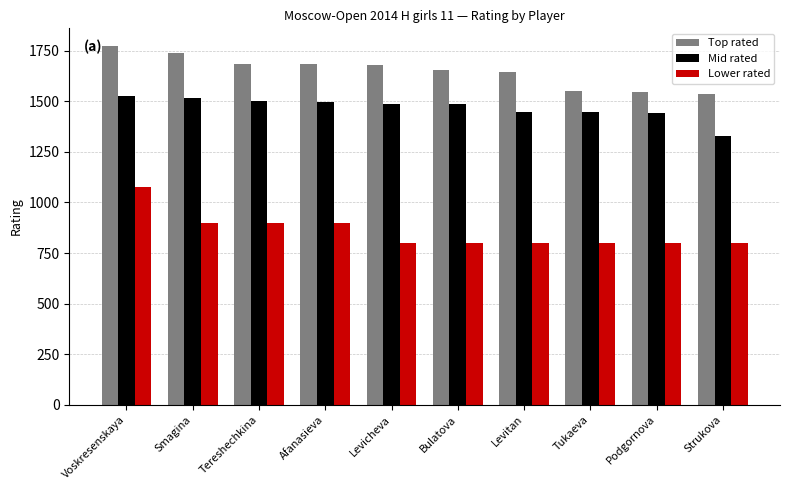

How many distinct data groups are displayed?

3